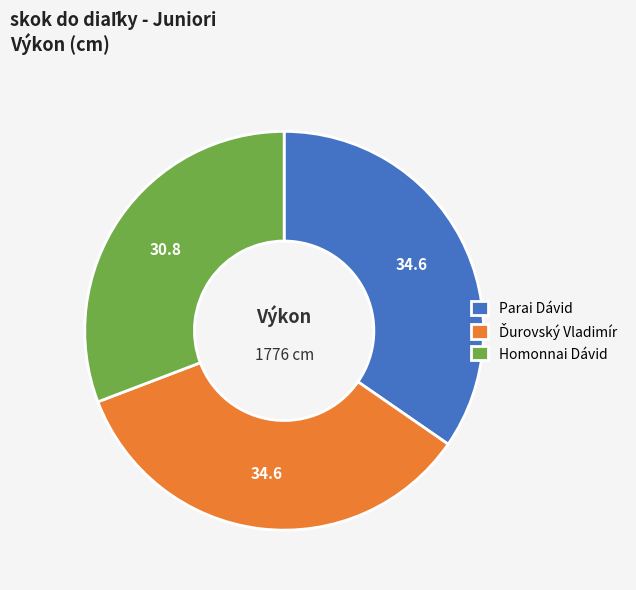

Approximately how many times larger is the value at Parai Dávid compared to Homonnai Dávid?

1.1